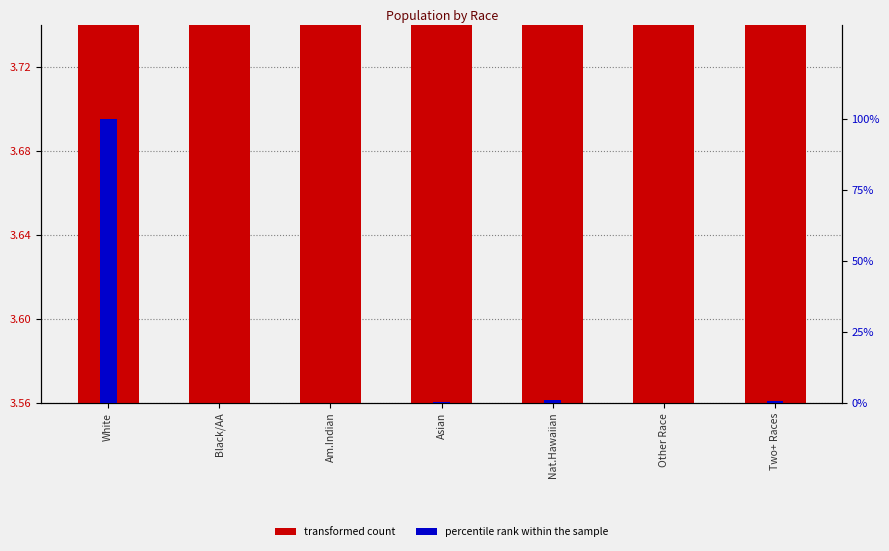

Does the chart contain stacked bars?

No